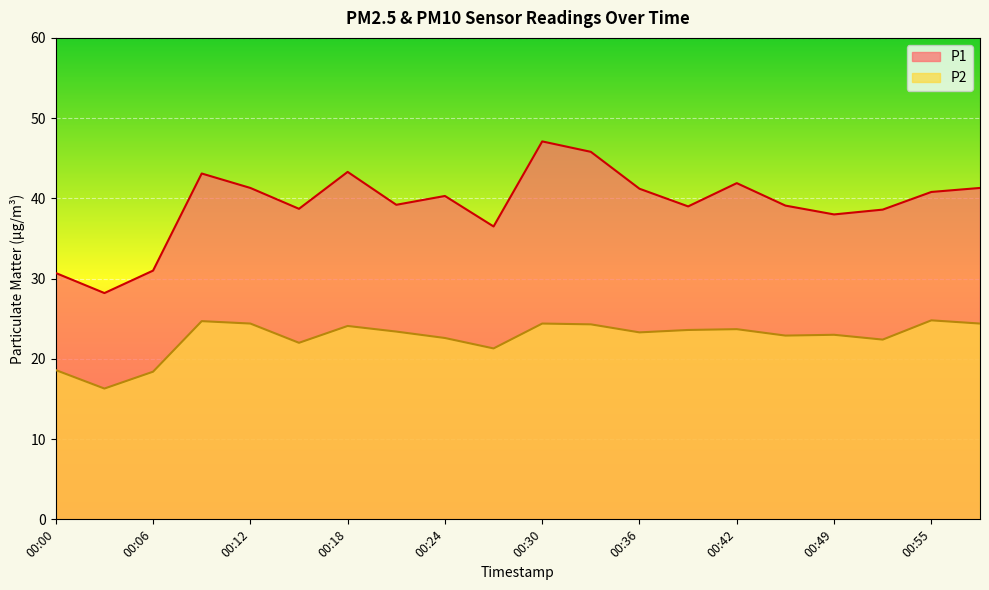

Is it true that P2 equals 10.4 at 00:58?

False